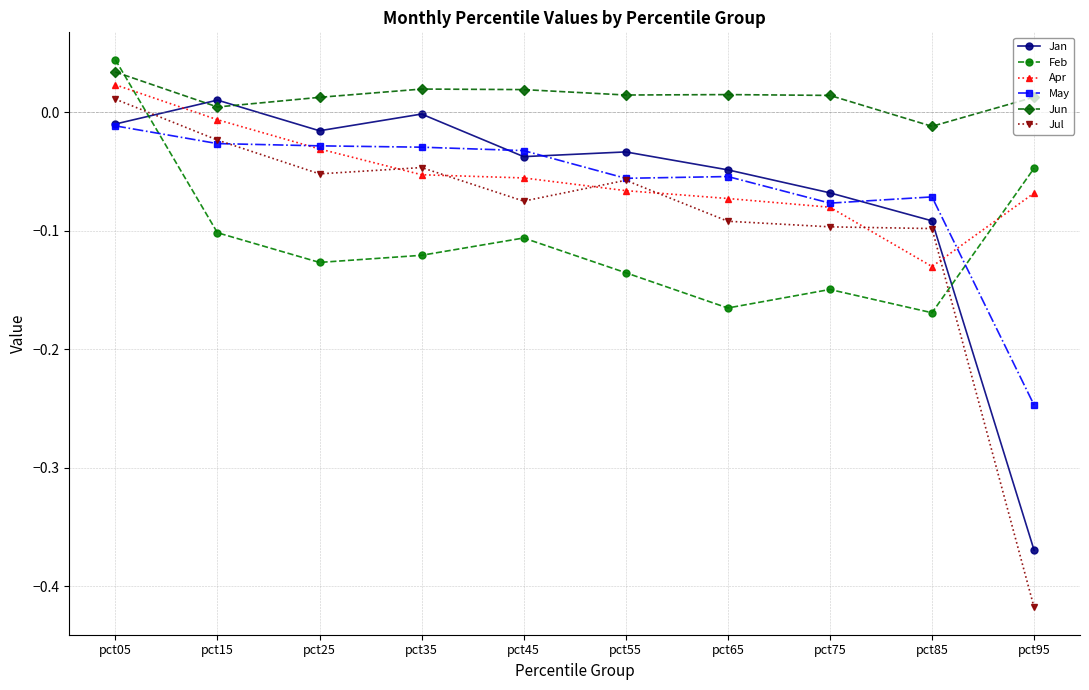

Is this an area chart (filled region under the line)?

No